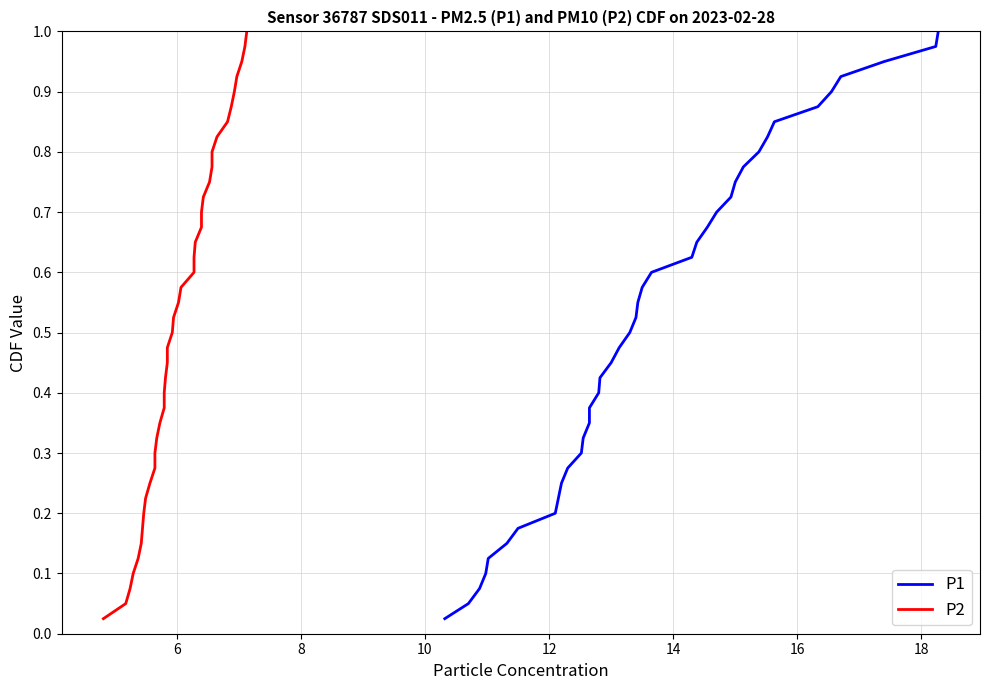

Rank the series by their maximum value, from highest to lowest.

P1, P2